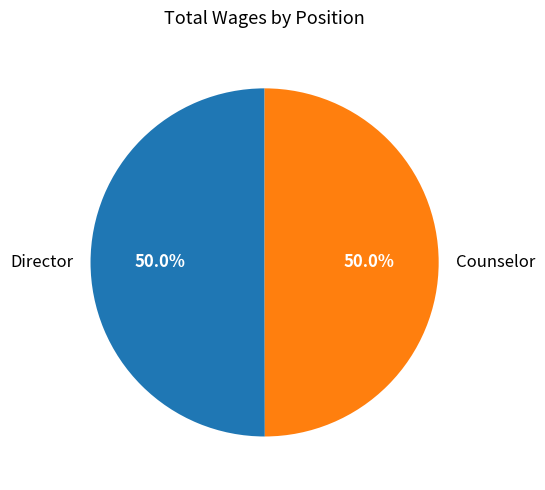

To the nearest percent, what portion does Director represent?

50%